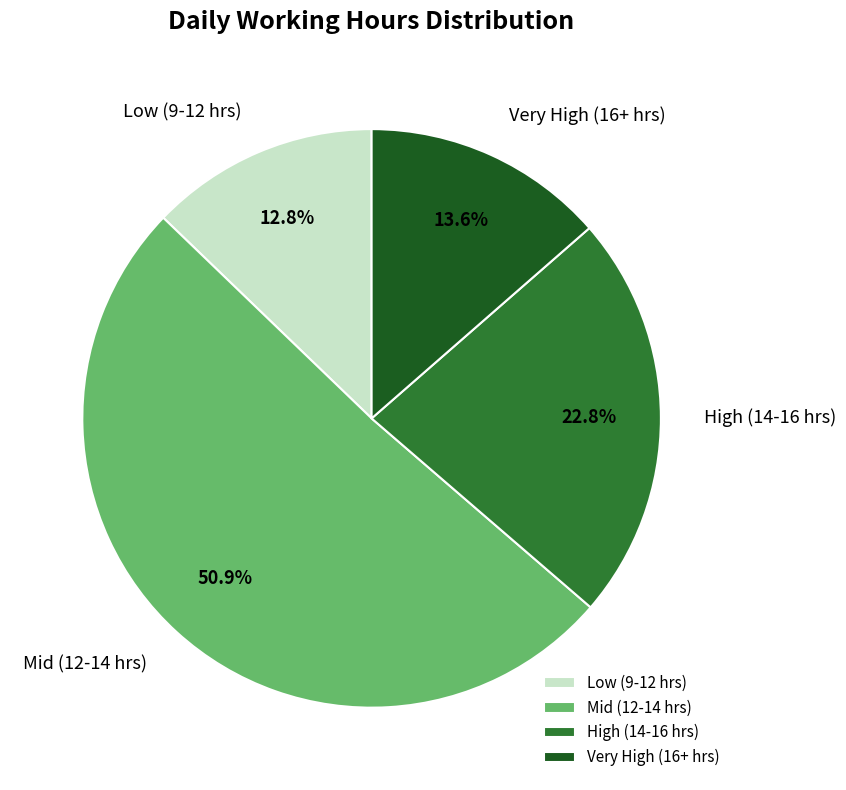

Which slice represents more than half of the pie?

Mid (12-14 hrs)